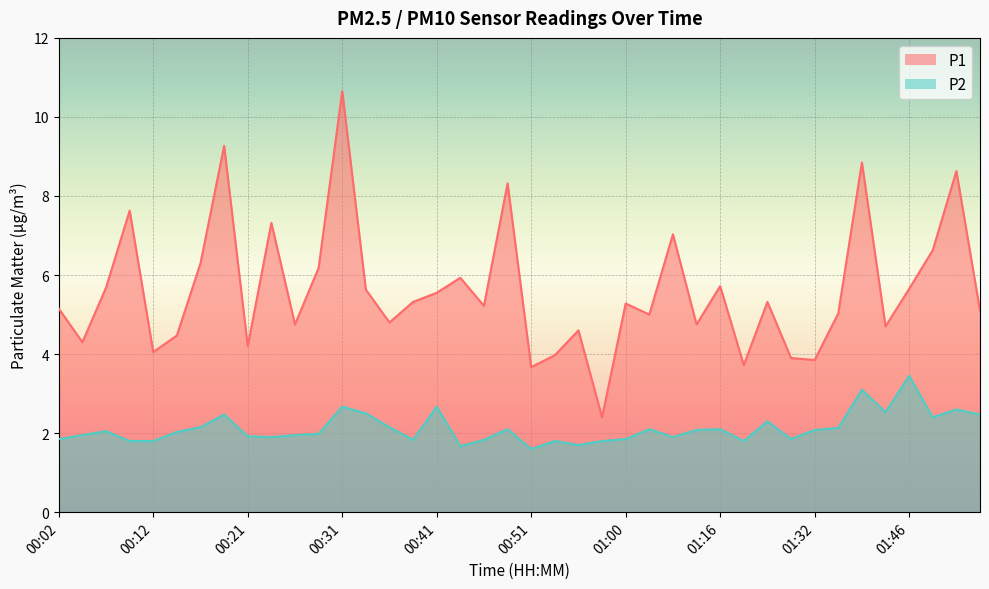

Which category has the lowest value in the P2 series?

00:51